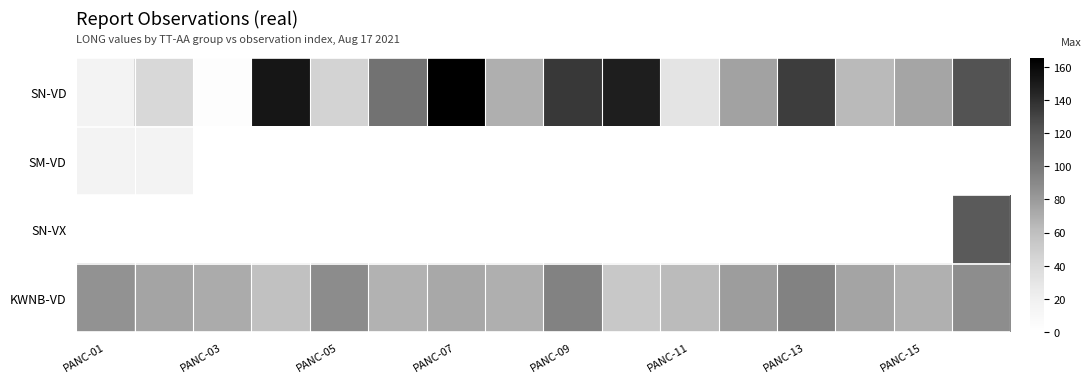

What is the maximum value shown in the chart?

165.4